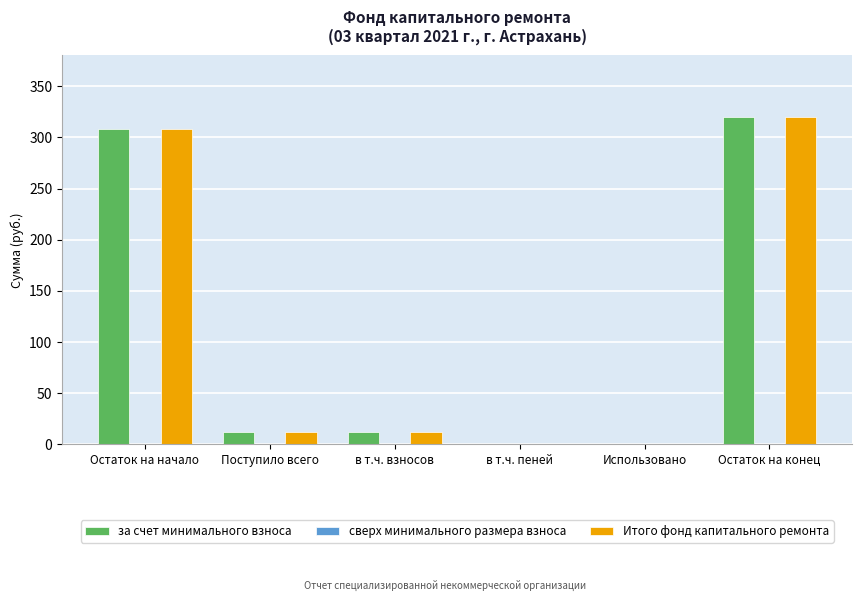

Are the bars grouped side by side (vs. stacked)?

Yes